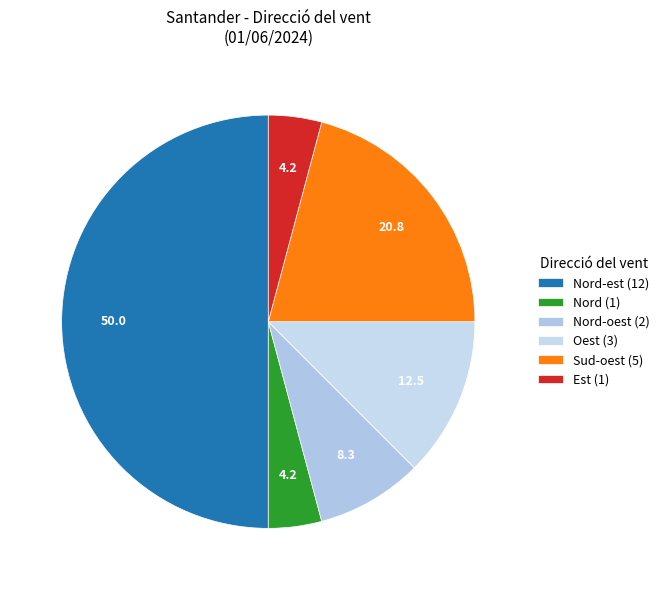

Count the number of slices in the pie.

6